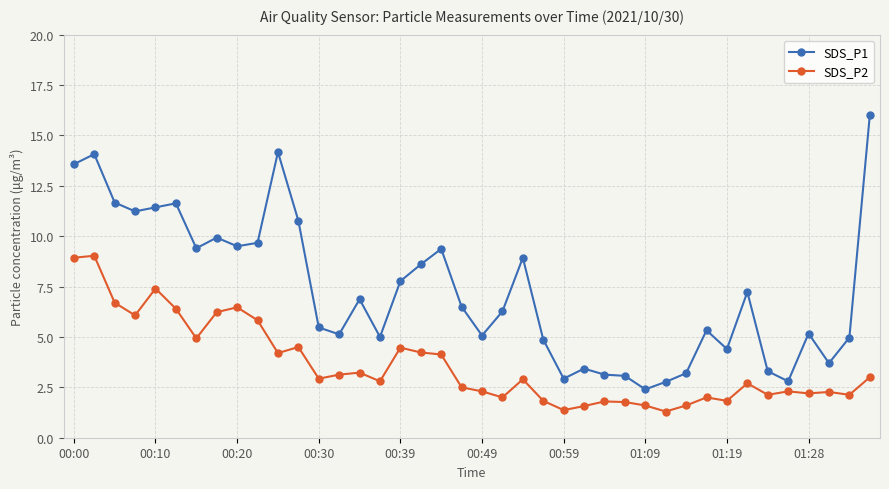

True or false: SDS_P2 and SDS_P1 cross at least once.

False